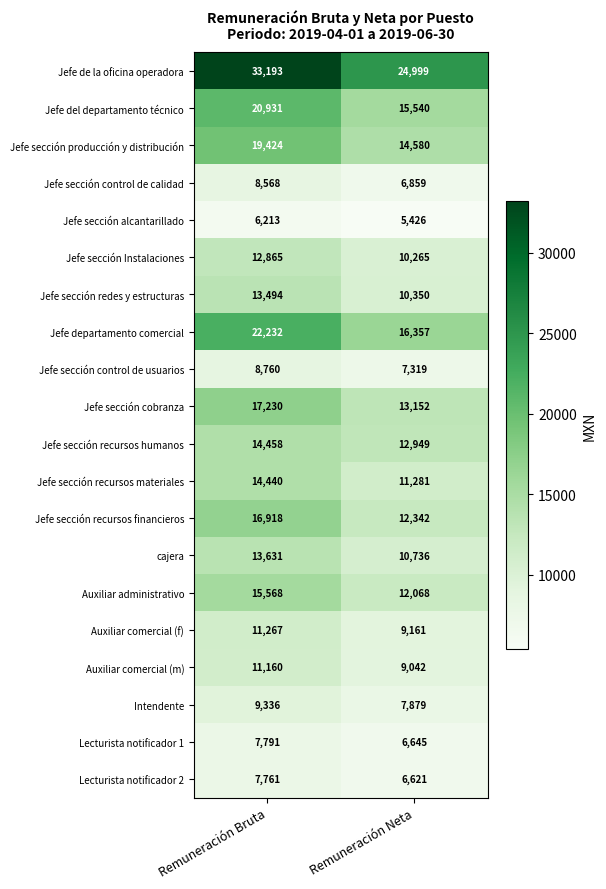

Between Remuneración Bruta and Remuneración Neta, which series saw the biggest shift?

Jefe de la oficina operadora